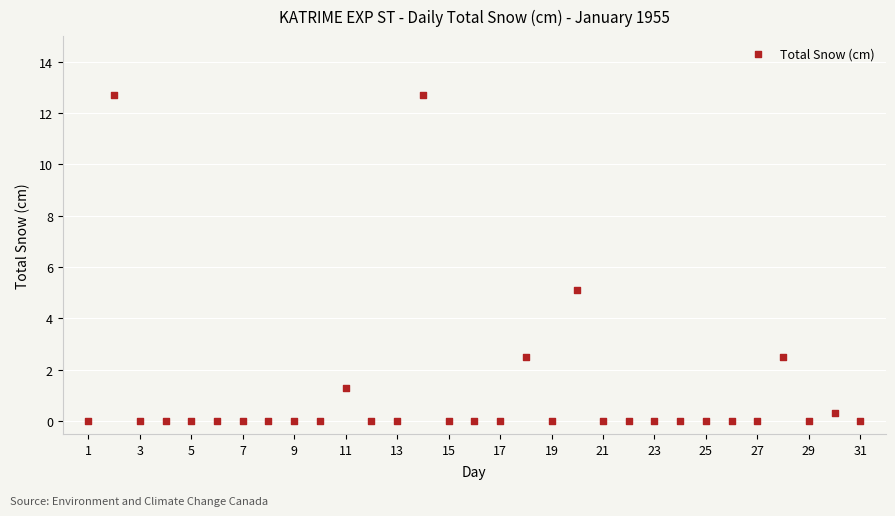

What Y value in the scatter plot is closest to 6?

5.1